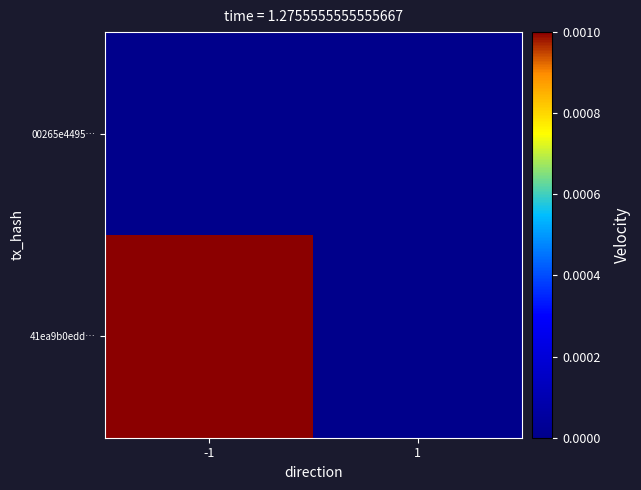

Between -1 and 1, which is larger?

-1